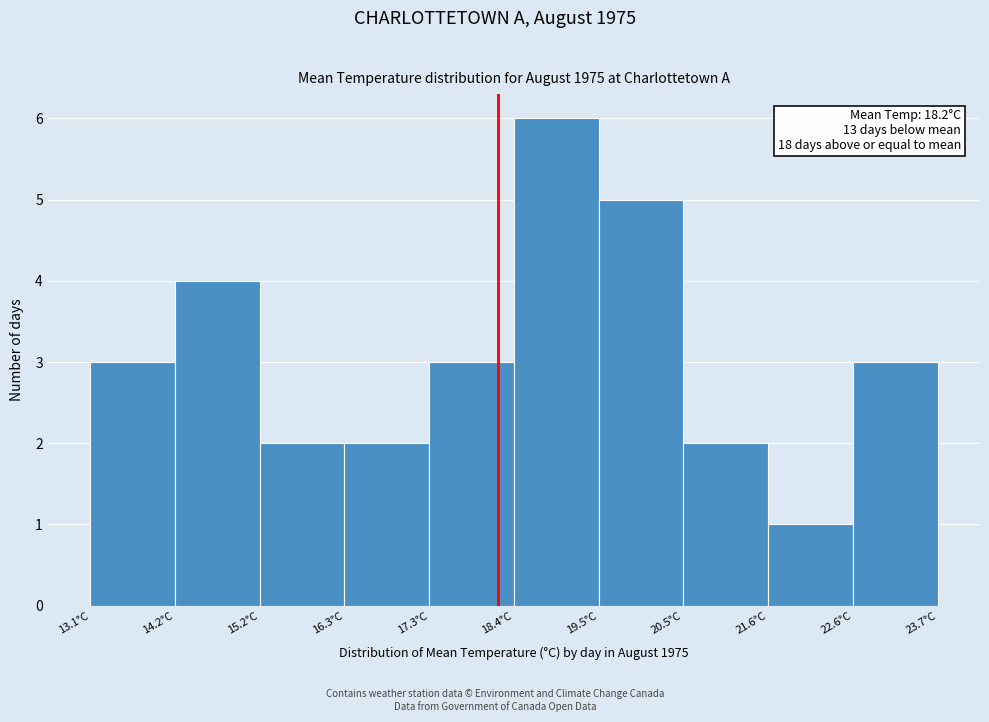

Which range on the x-axis has the tallest bar?

18.40 to 19.46